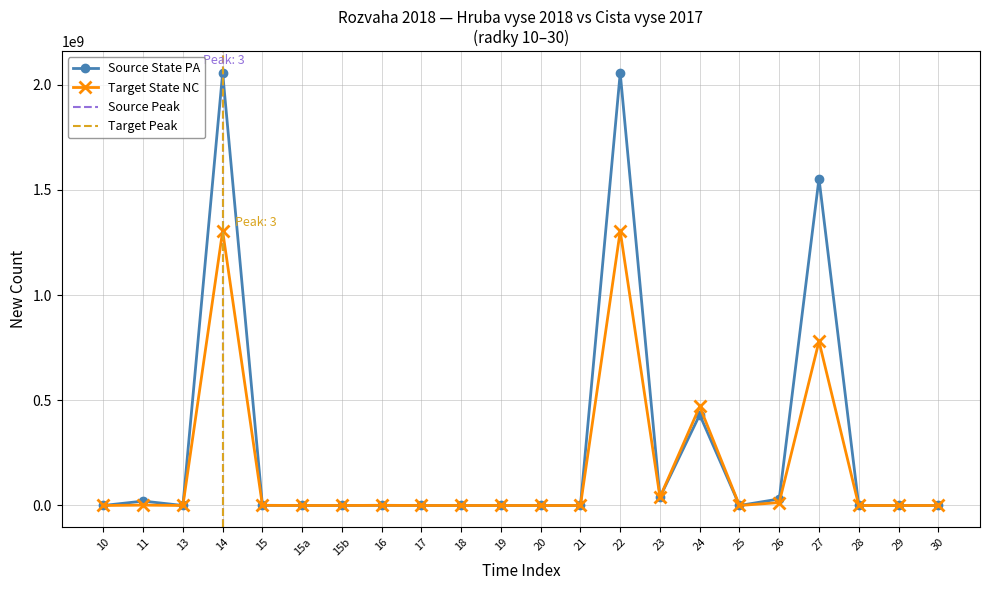

At which category does Cista vyse (2017) reach its first local valley?

13